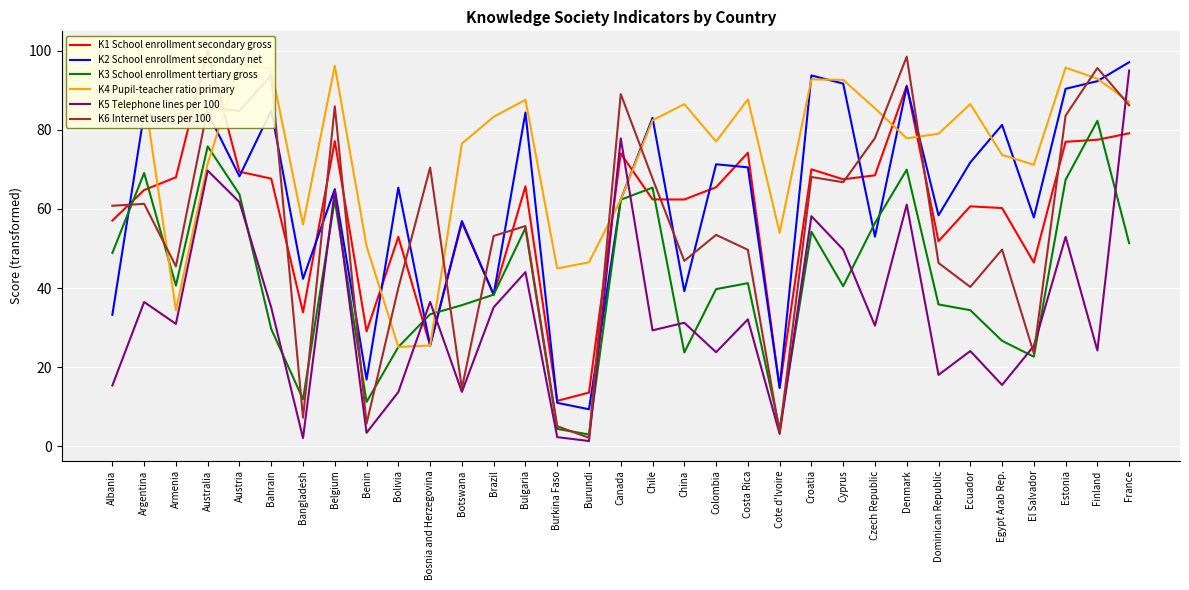

How many times do K4 Pupil-teacher ratio primary and K1 School enrollment secondary gross cross each other?

7